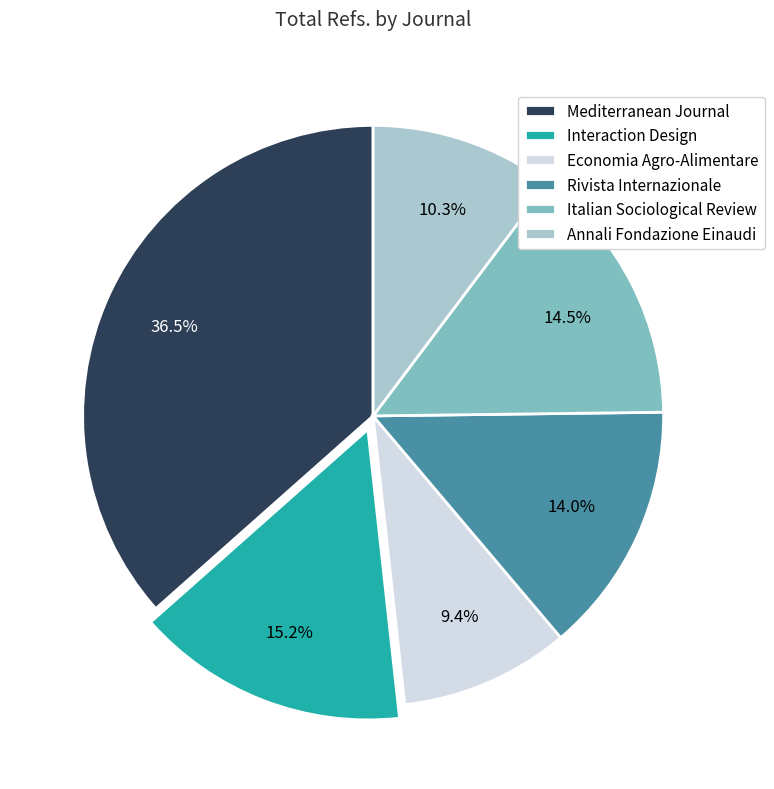

How many slices are in this pie chart?

6